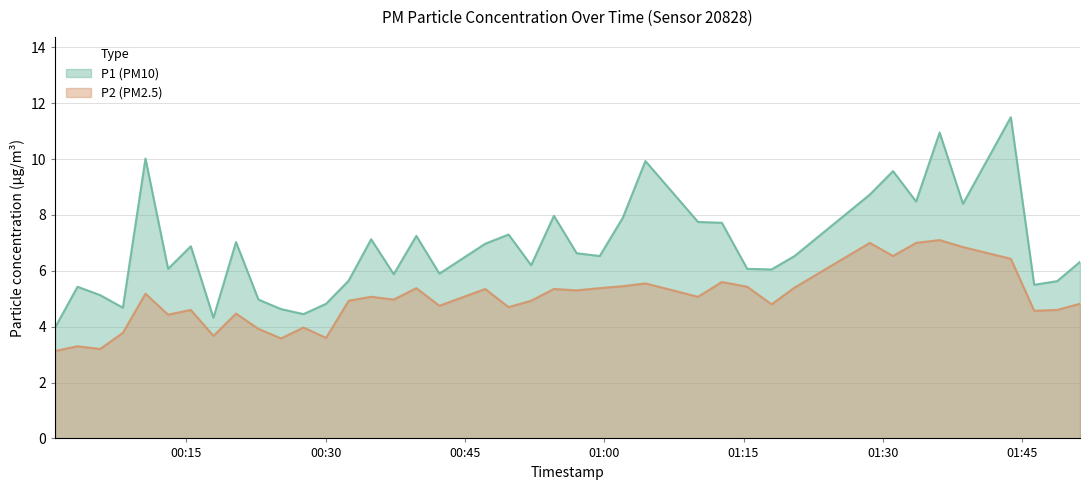

True or false: P1 and P2 intersect in this chart.

False